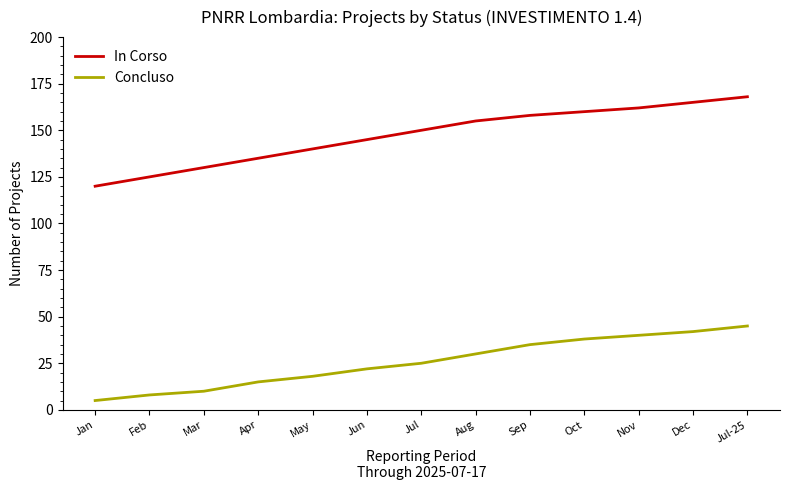

The value of Concluso at May is 5. True or false?

False